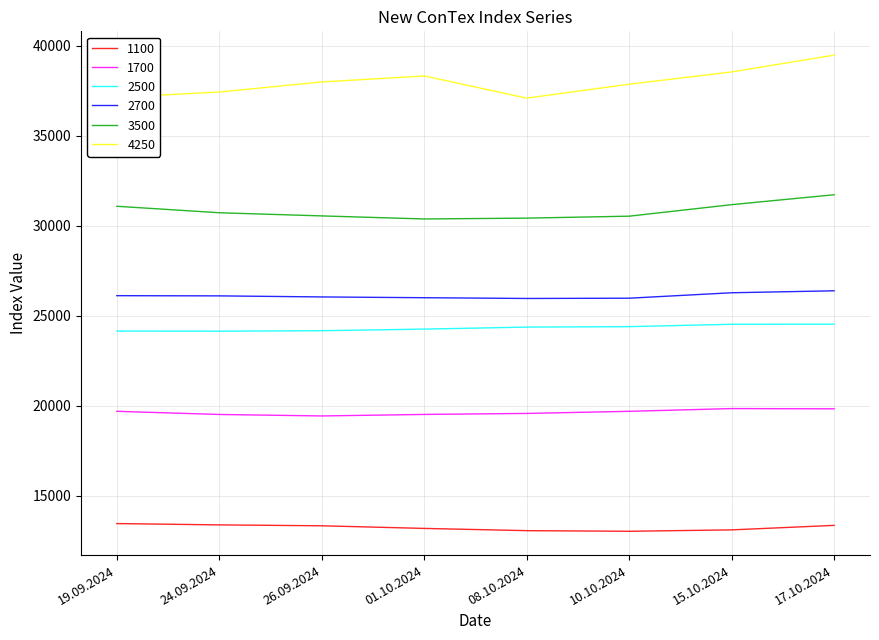

True or false: 4250 has a value of 37091 at 08.10.2024.

True